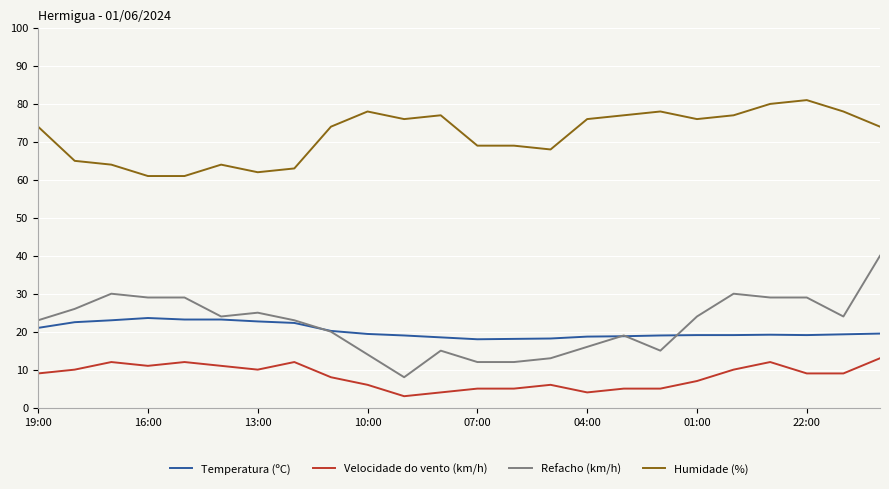

True or false: Velocidade do vento (km/h) has more than 1 interior local peaks.

True